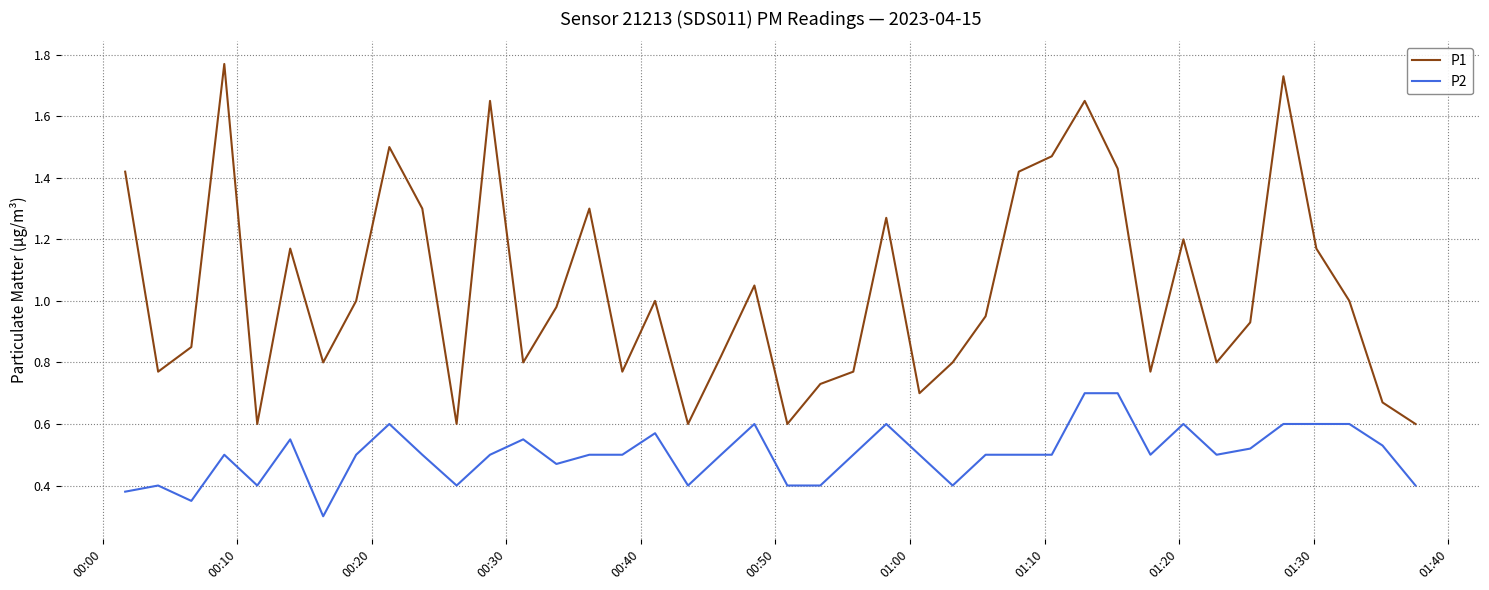

True or false: P1 and P2 cross at least once.

False